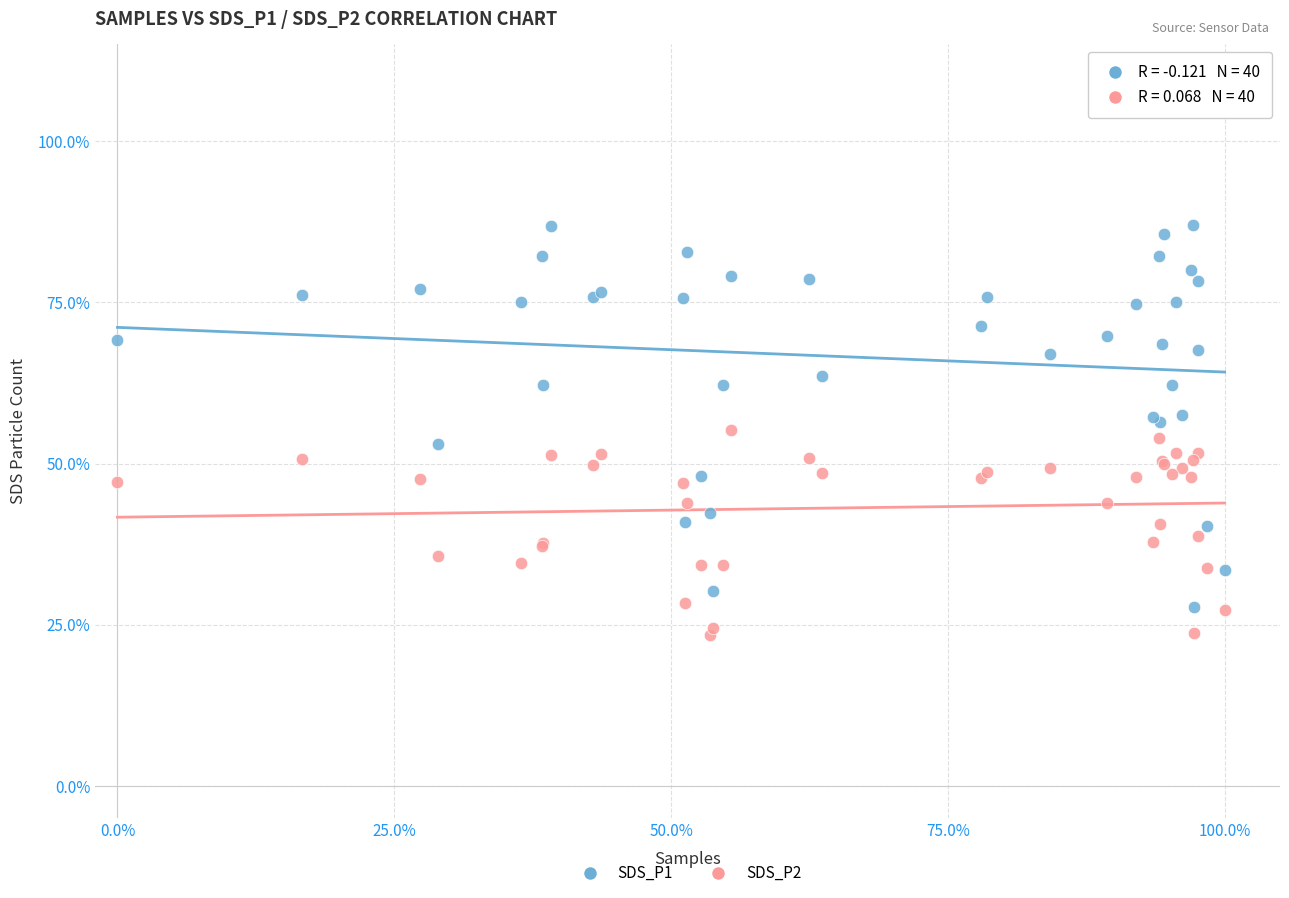

What are all the series names shown in the legend?

SDS_P1, SDS_P2